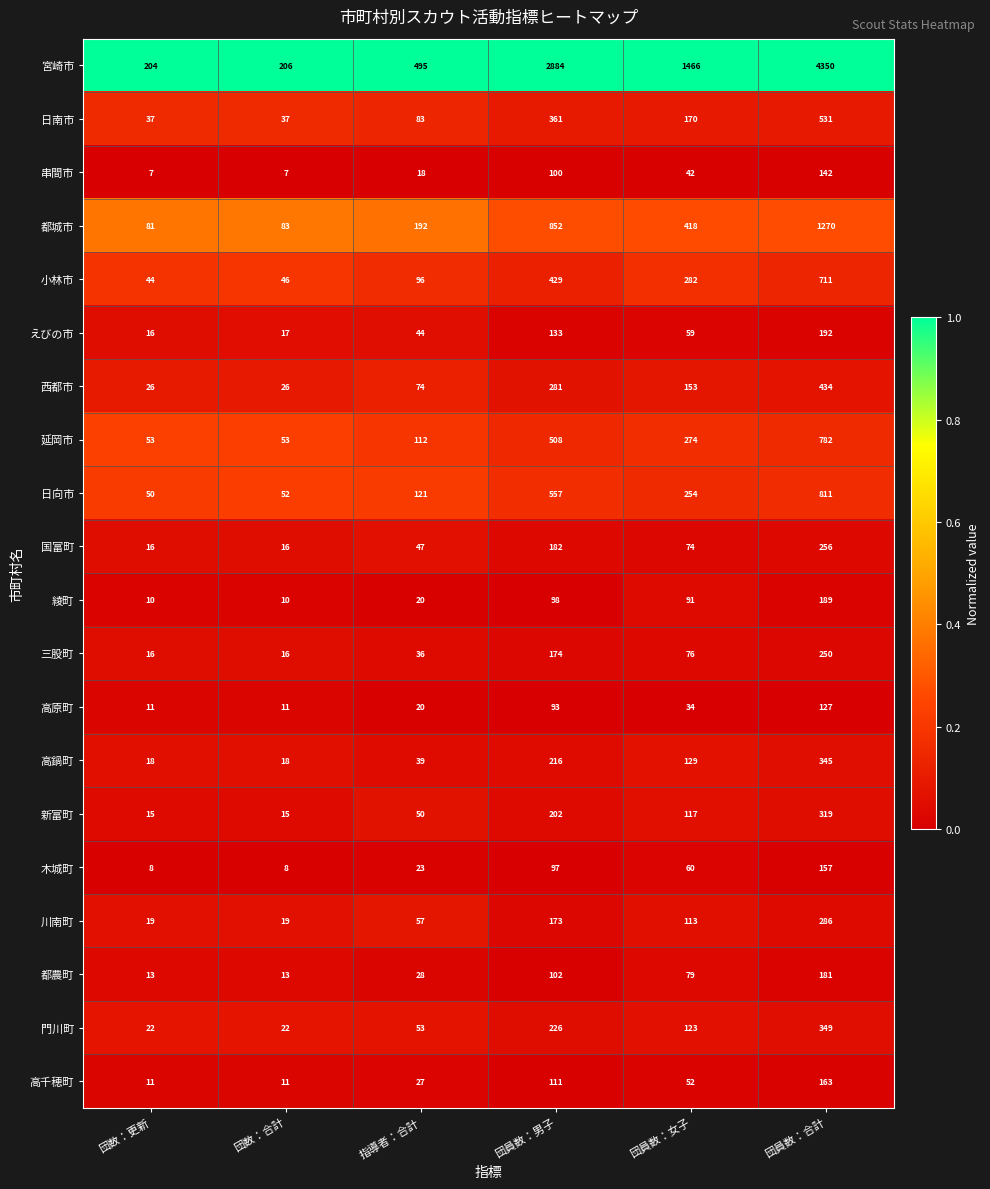

At which category is the sum across all series the highest?

団員数：合計